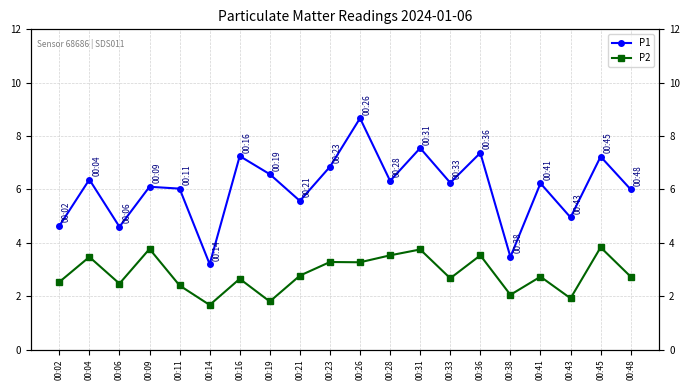

At which label is P2 closest to 2?

00:38